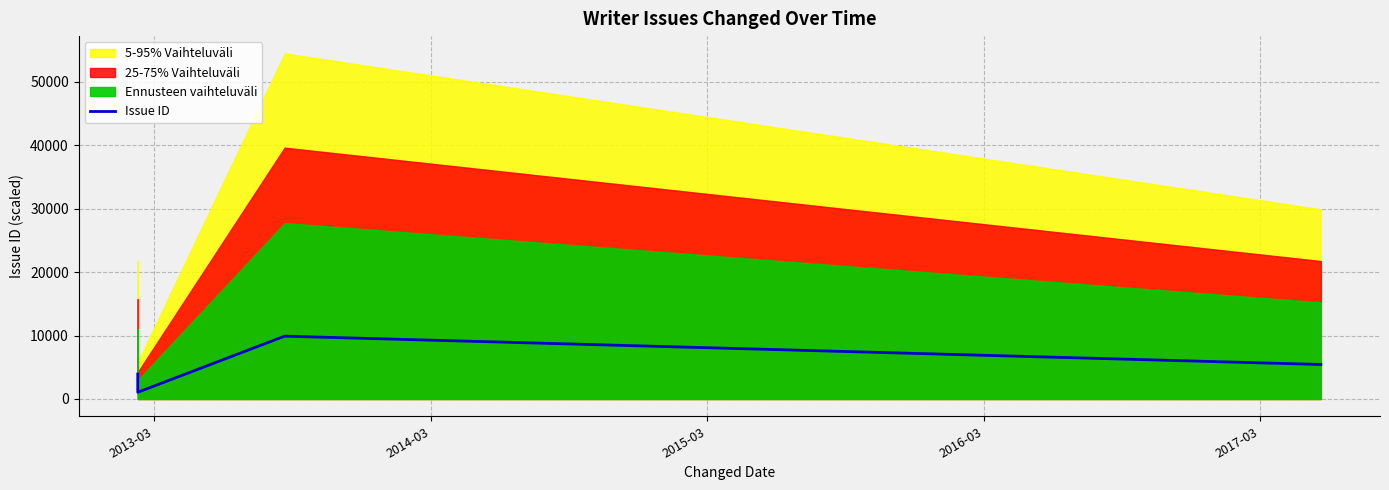

The value at 2013-03 is 3938.1. True or false?

True